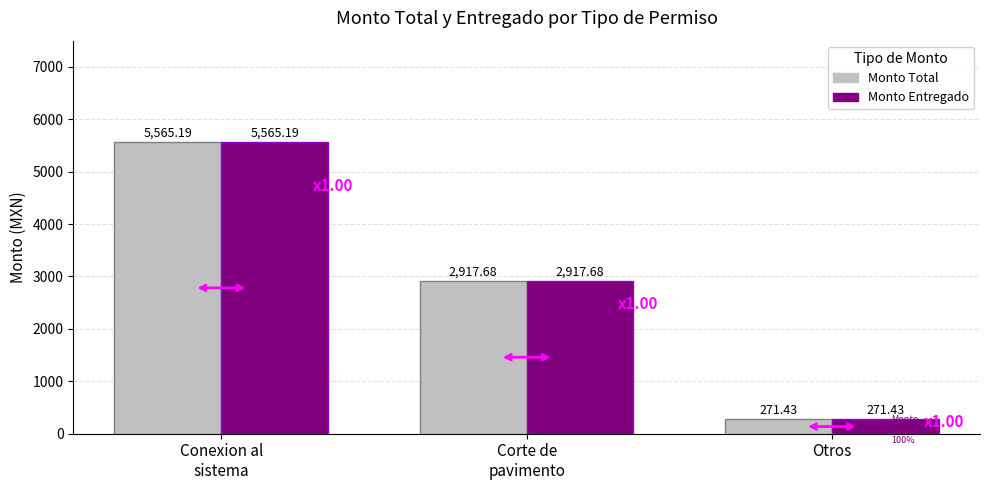

What is the minimum value for Monto Total?

271.4